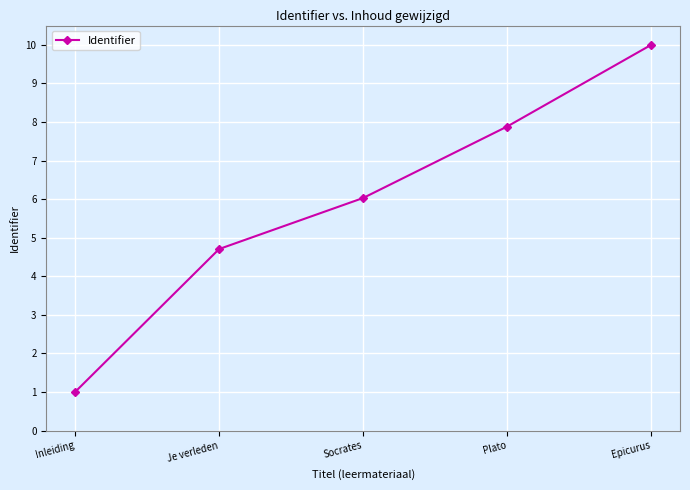

Rank the categories by value from highest to lowest.

Epicurus, Plato, Socrates, Je verleden, Inleiding